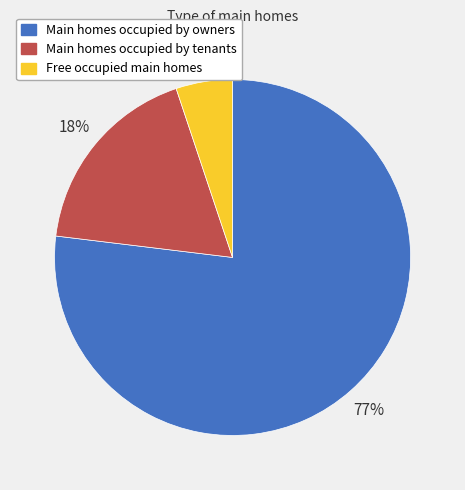

What is the smallest slice in the pie chart?

Free occupied main homes